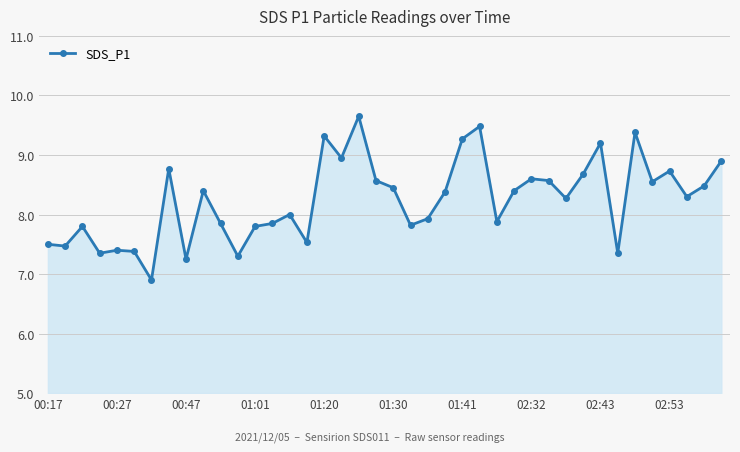

What is the difference between the maximum and second lowest values?

2.4